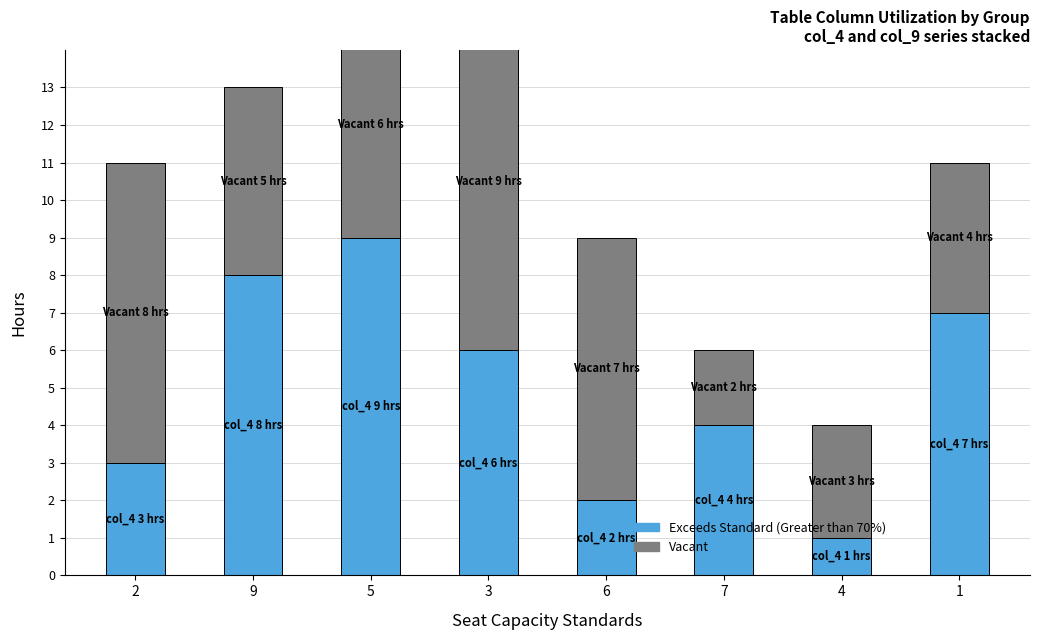

Which series has the largest total across all categories?

Vacant